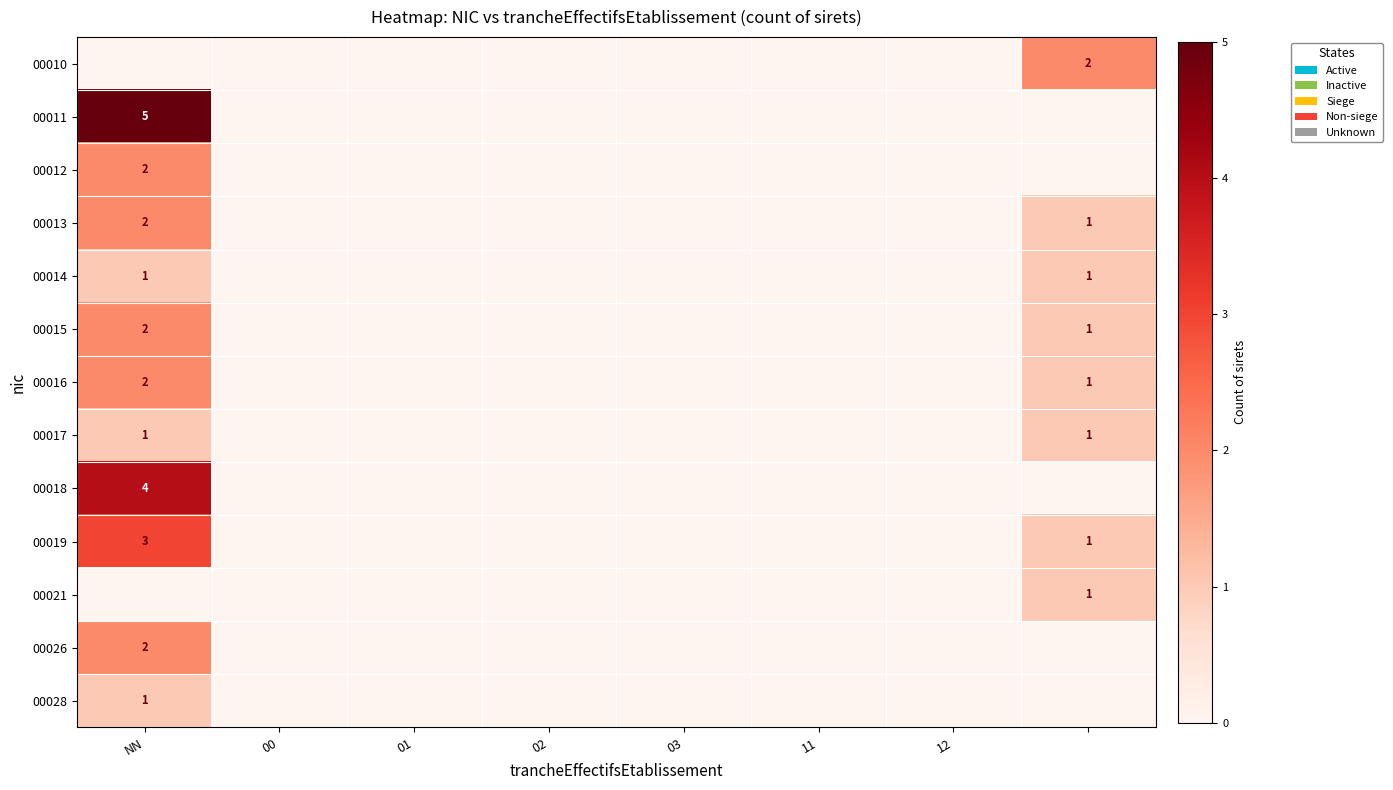

What is the greatest value displayed?

5